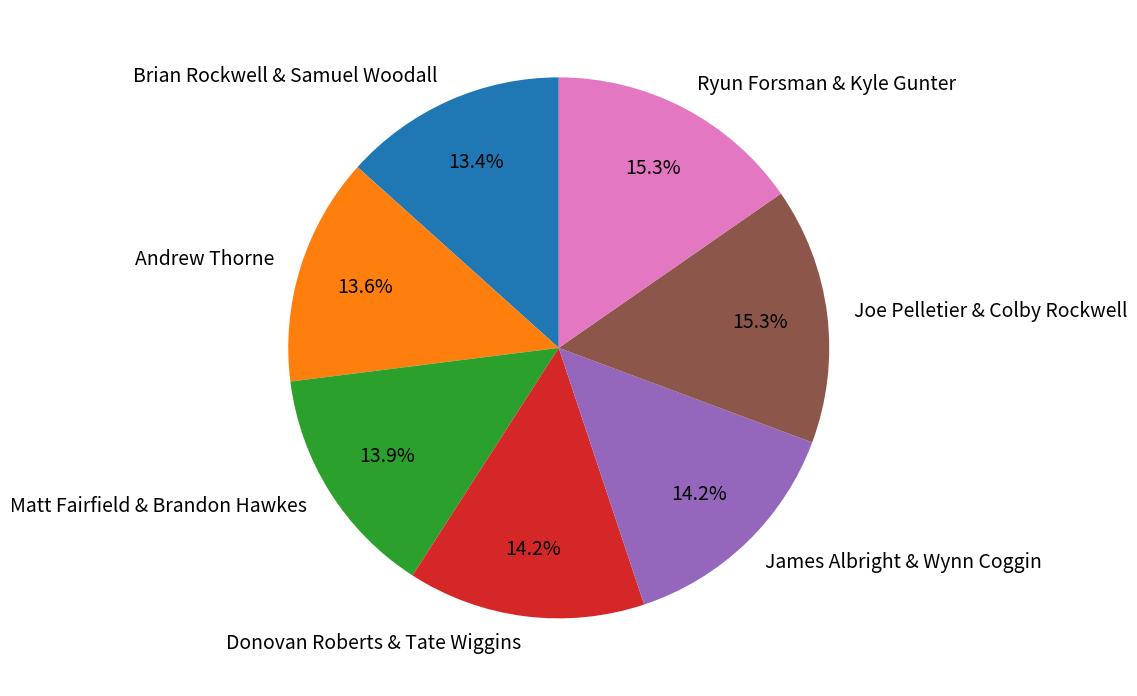

Approximately how many times larger is the value at Matt Fairfield & Brandon Hawkes compared to Andrew Thorne?

1.0